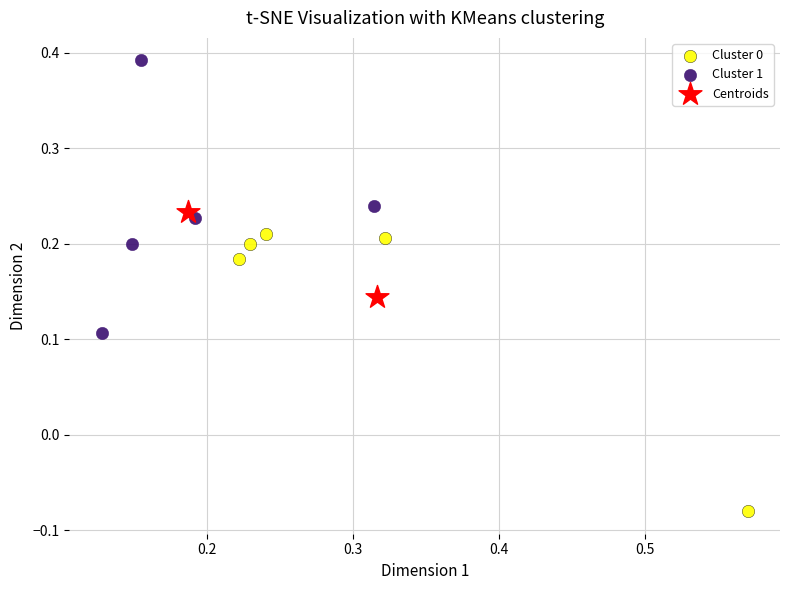

What are all the series names shown in the legend?

Cluster 0, Cluster 1, Centroids